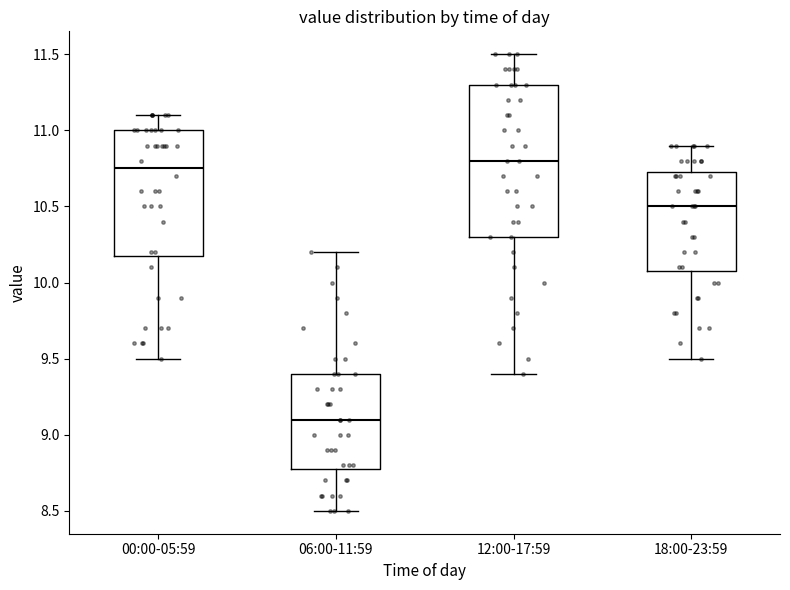

Reading left to right, read every box against the y-axis: the position of its median line, the range the box covers, and the ends of its whiskers. The values are not printed on the chart, so give them approximately, as read against the axis.

00:00-05:59: median 10.75, box 10.20 to 11.00, whiskers 9.50 to 11.10
06:00-11:59: median 9.10, box 8.80 to 9.40, whiskers 8.50 to 10.20
12:00-17:59: median 10.80, box 10.30 to 11.30, whiskers 9.40 to 11.50
18:00-23:59: median 10.50, box 10.10 to 10.75, whiskers 9.50 to 10.90